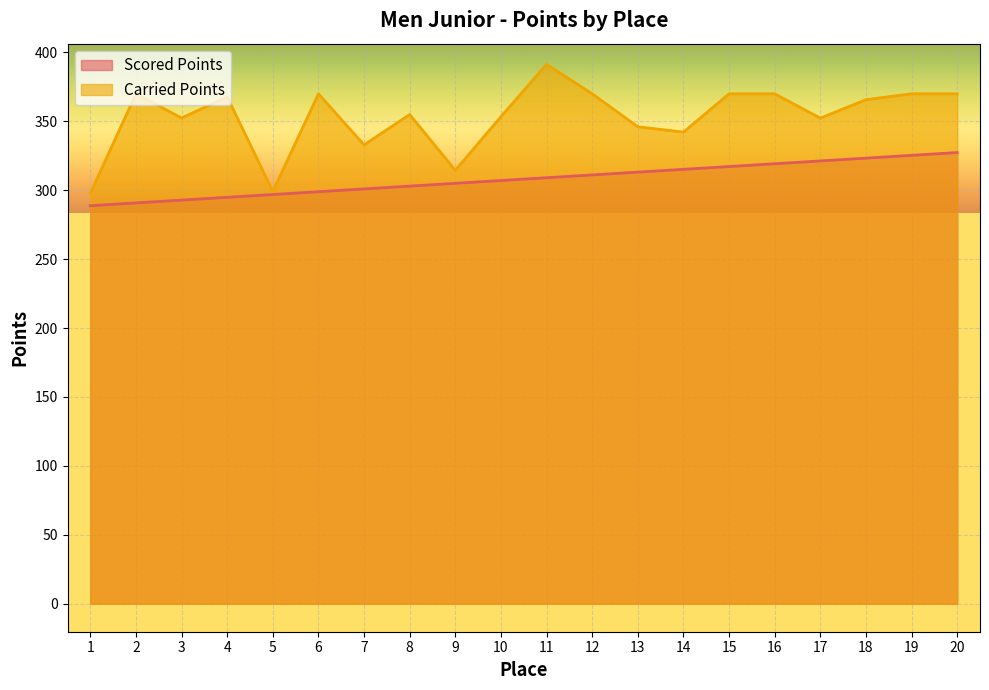

Which series changed the most between 18 and 19?

Carried Points